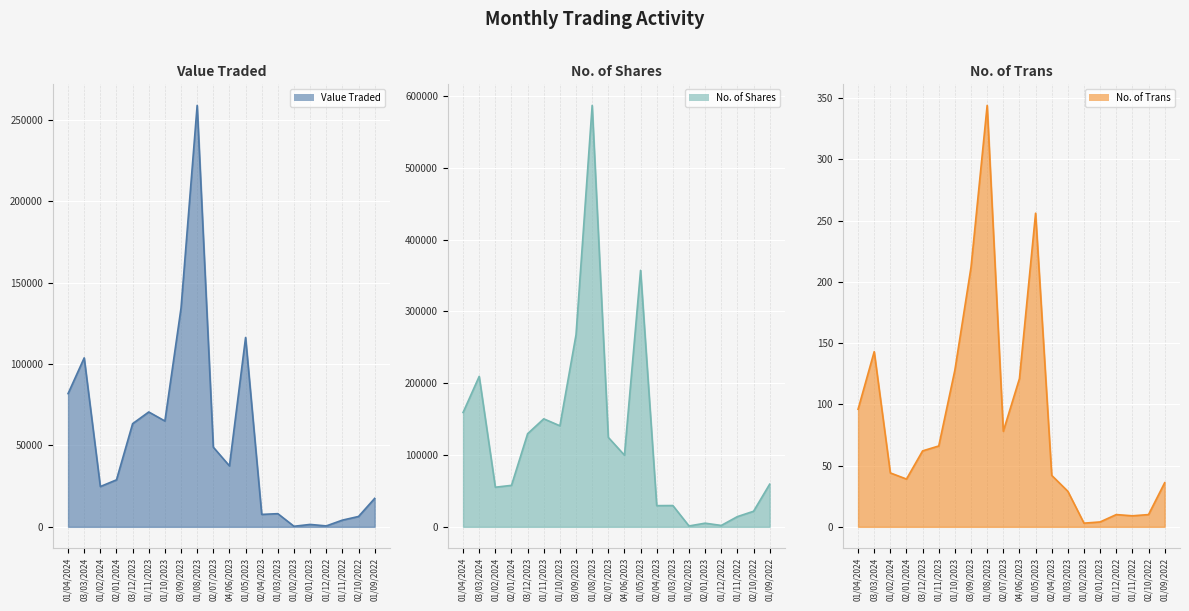

At which category does Value Traded reach its first local valley?

01/02/2024